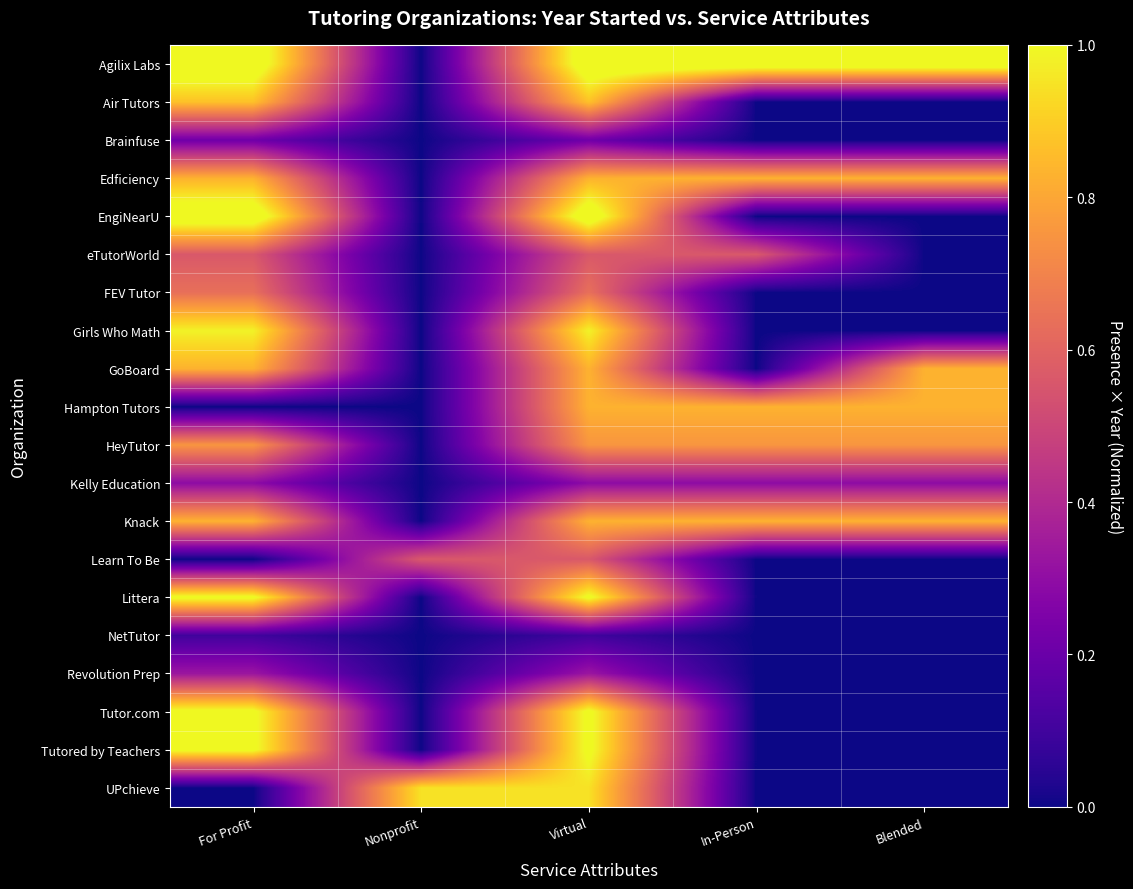

How many categories are shown in the chart?

5